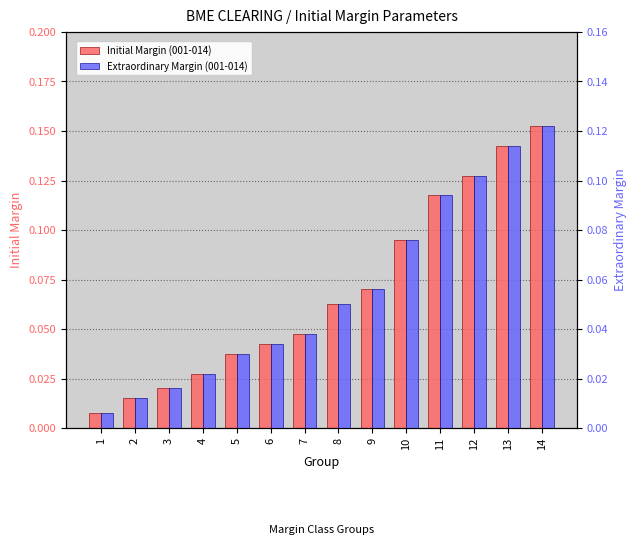

What is the total value across all series at 12?

0.2